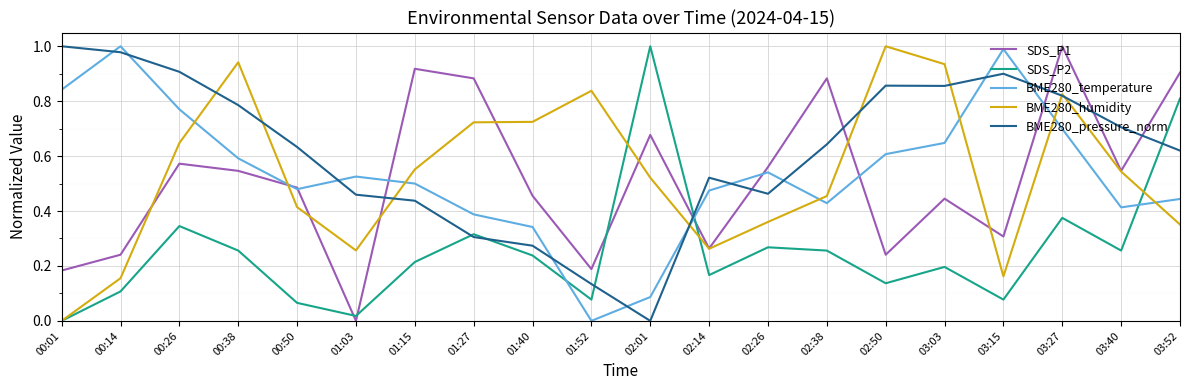

The value of BME280_temperature at 00:38 is 0.8. True or false?

False